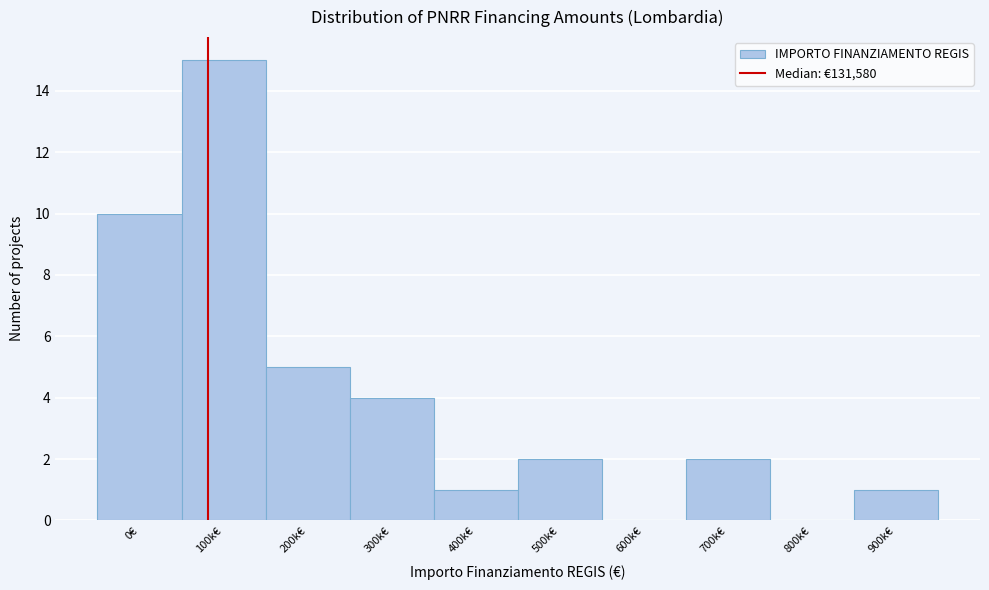

Reading right to left, what are all the values shown in this chart?

900k€=1	800k€=0	700k€=2	600k€=0	500k€=2	400k€=1	300k€=4	200k€=5	100k€=15	0€=10